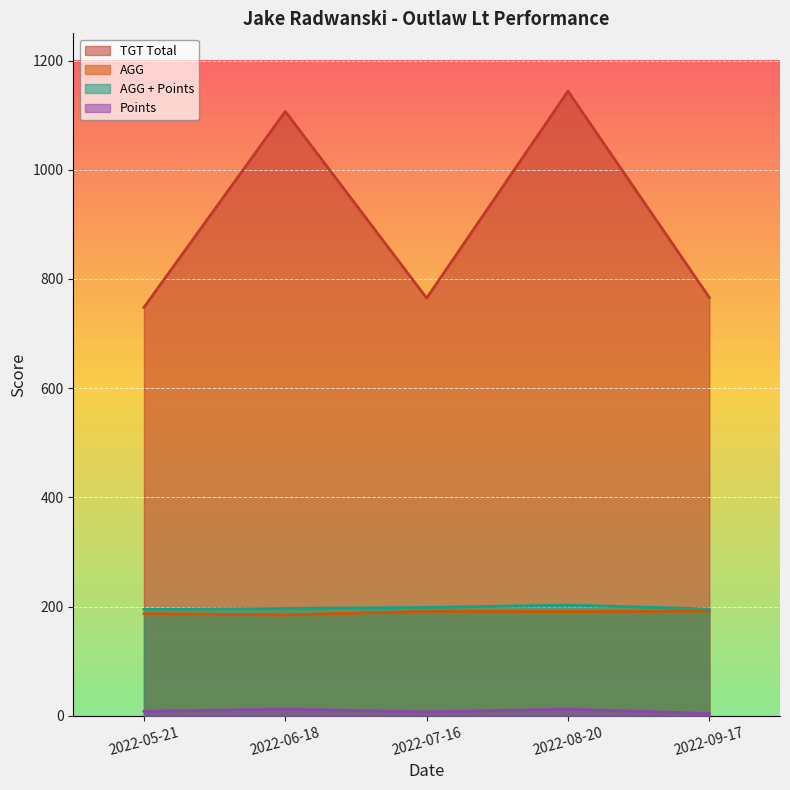

What is the value of the AGG + Points point at the 1st from the left?

195.0